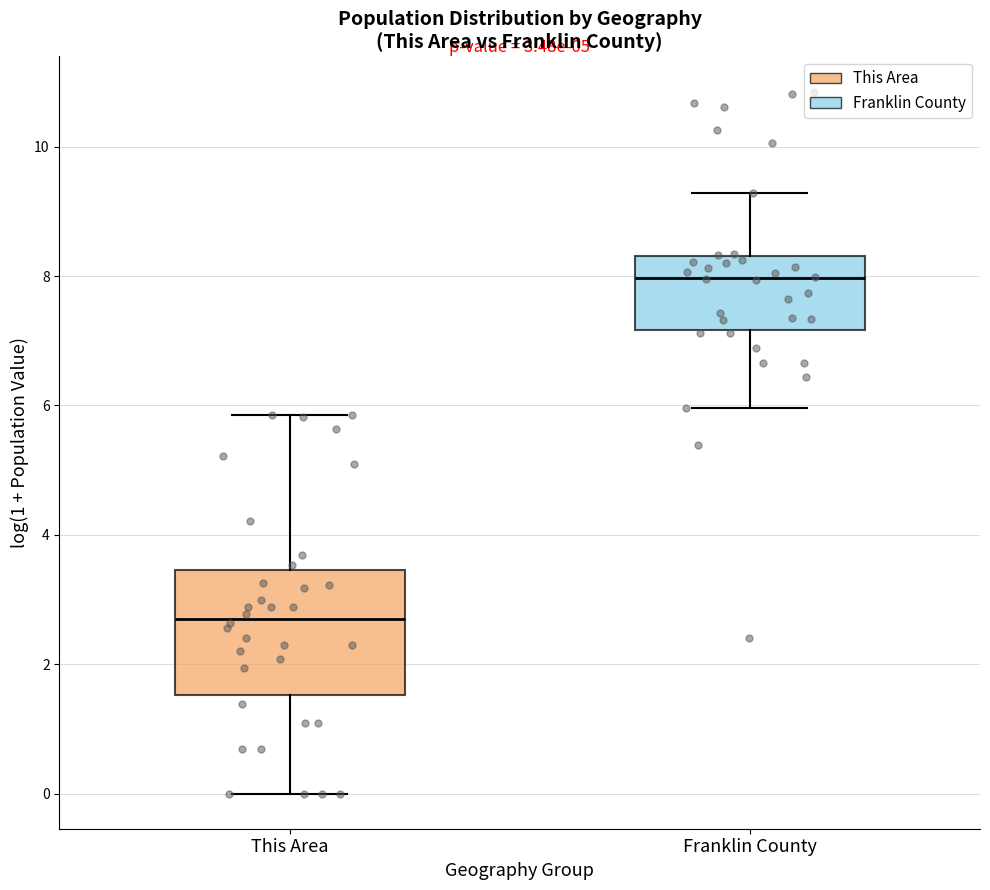

Which box is the tallest, from its lower edge to its upper edge?

This Area